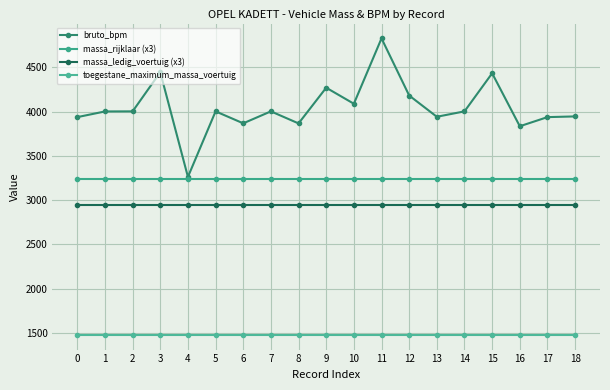

True or false: bruto_bpm has a value of 6520 at 0.

False